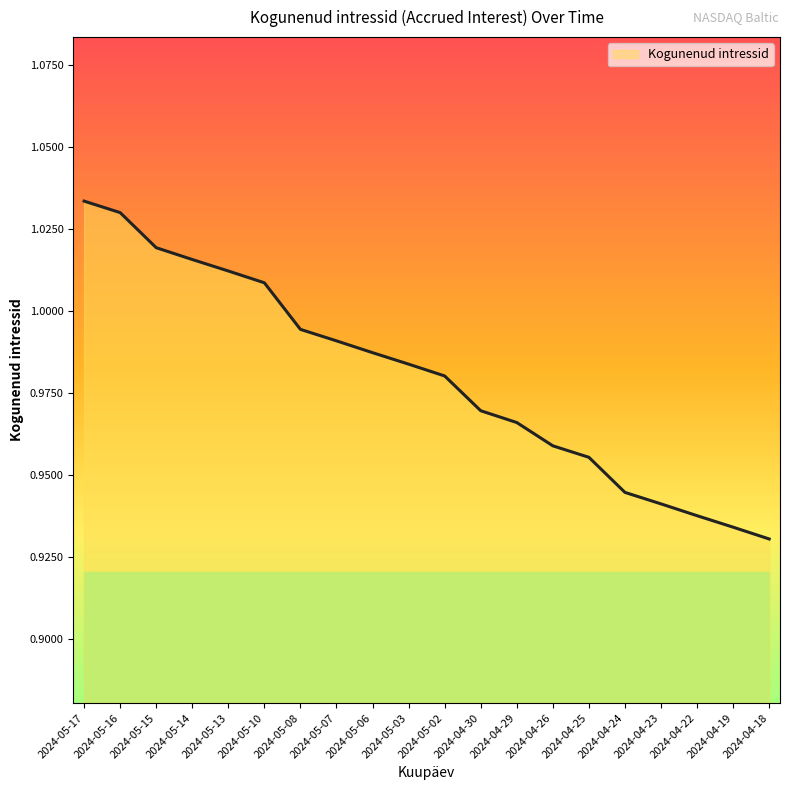

The value at 2024-05-16 is 0.4. True or false?

False